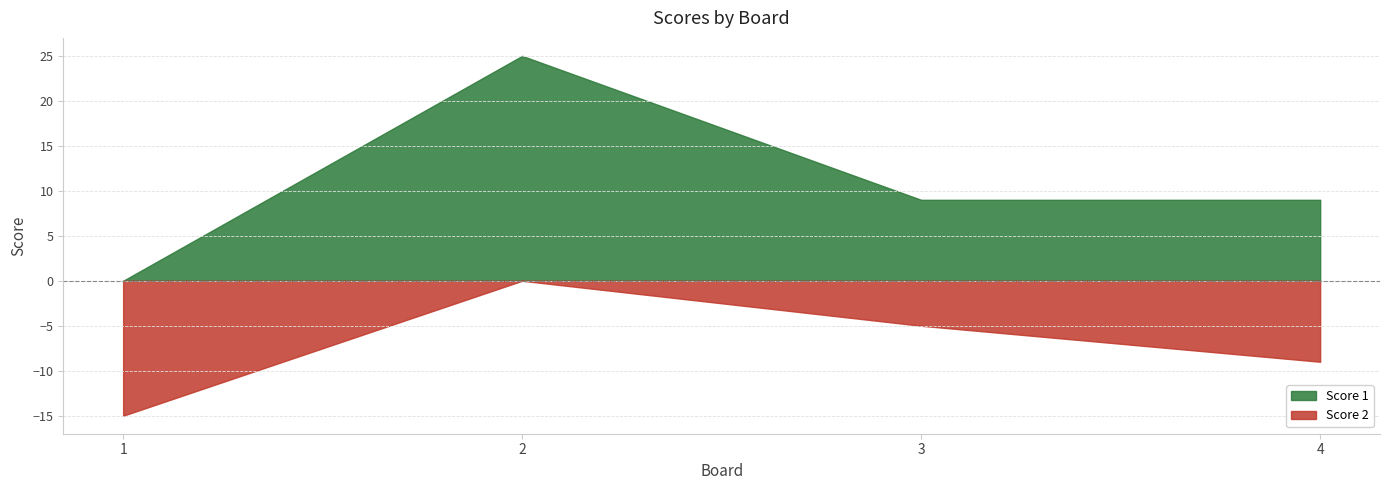

Rank the series at 2 from lowest to highest value.

Score 2, Score 1